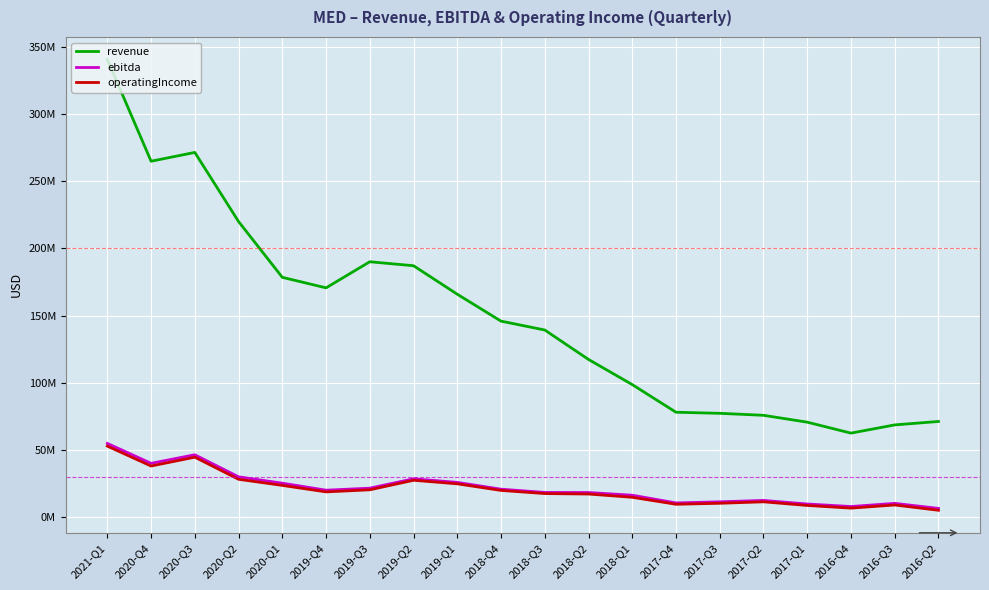

Which category has the lowest value across all series?

2016-Q2